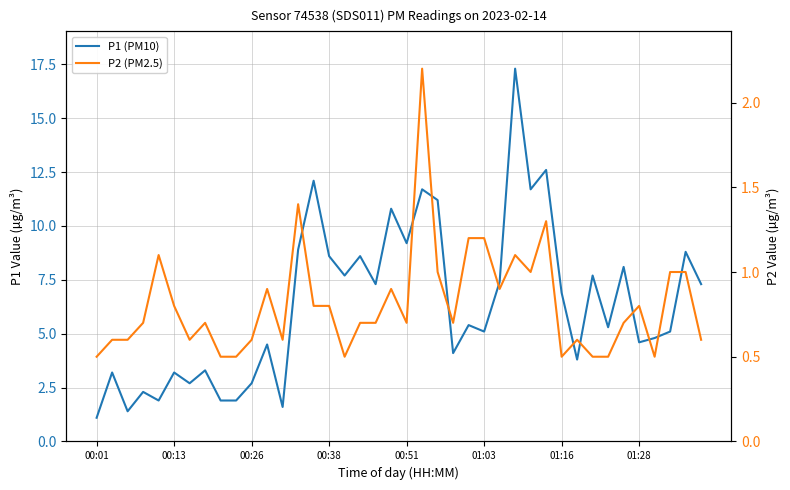

How many lines are shown in the chart?

2